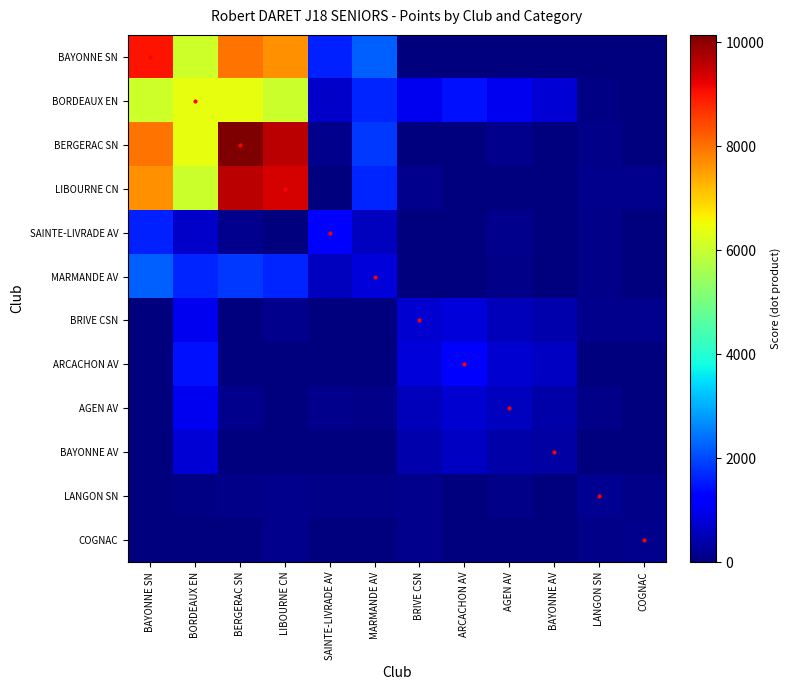

At which category is the sum across all series the highest?

BERGERAC SN